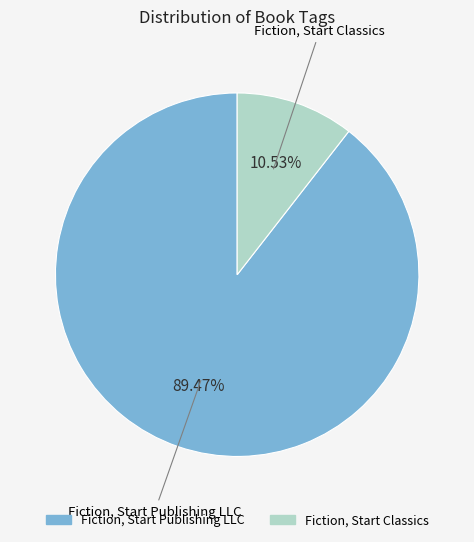

Is there a majority slice in this chart?

Yes